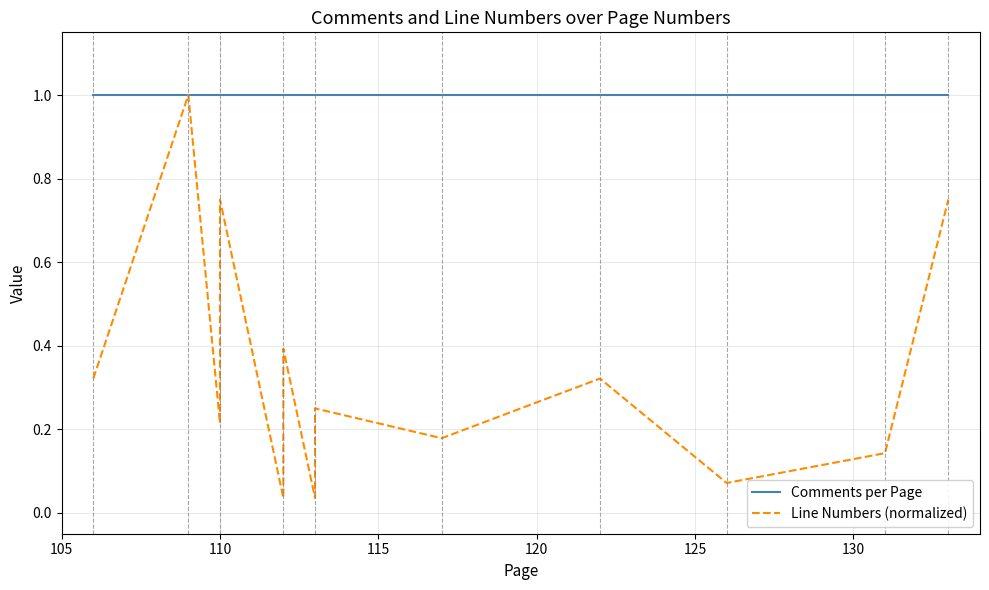

True or false: Line Numbers (normalized) and Comments per Page cross at least once.

False